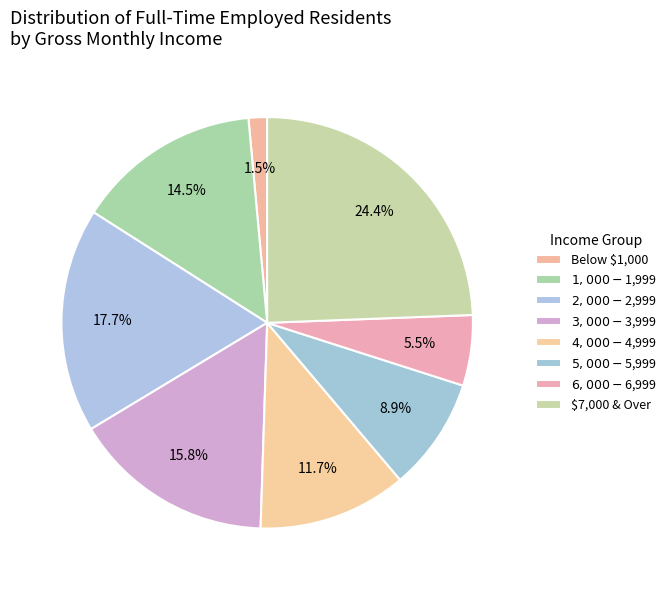

What percentage is NOT represented by $4,000 - $4,999?

88.3%